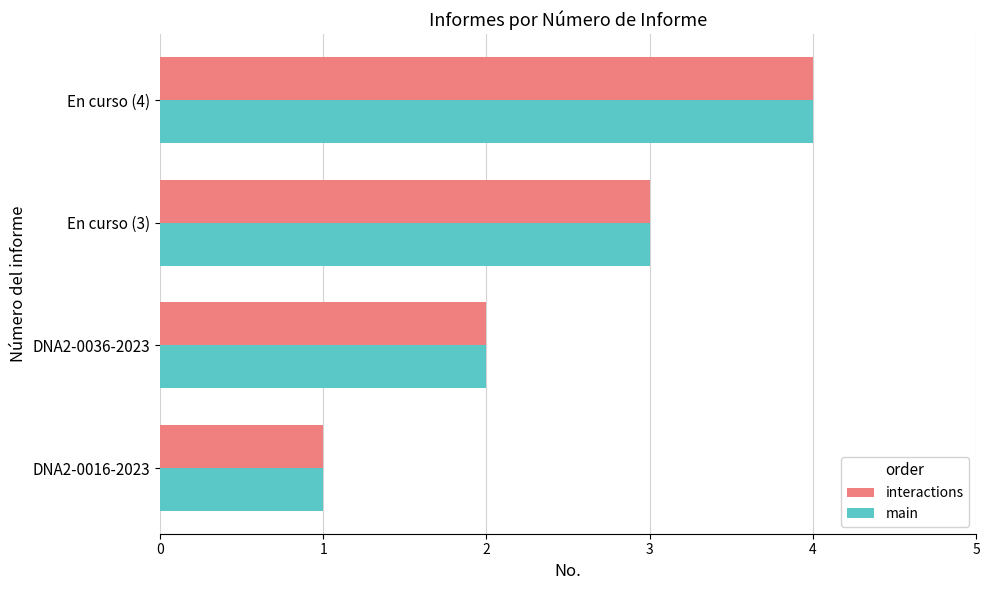

At which category is the sum across all series the highest?

En curso (4)